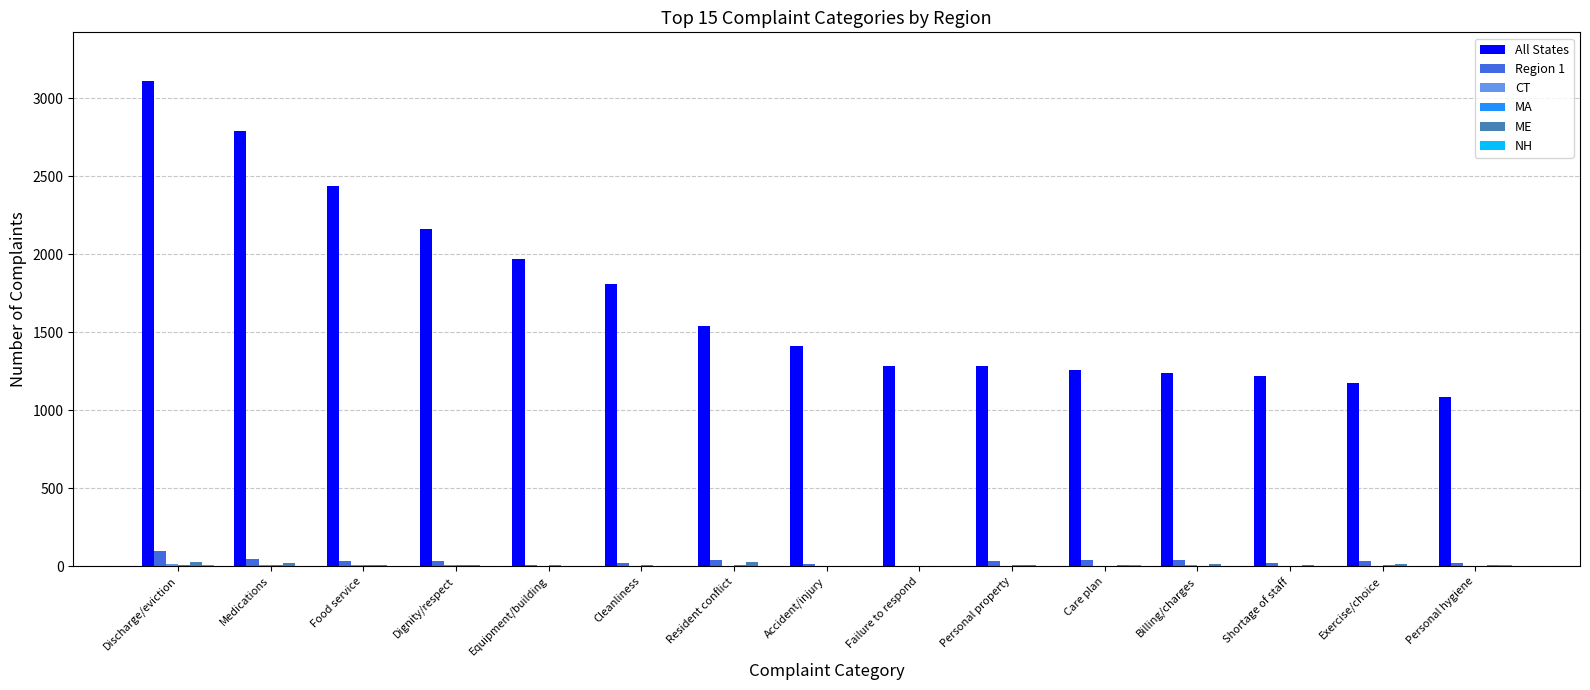

What is the greatest value displayed?

3110